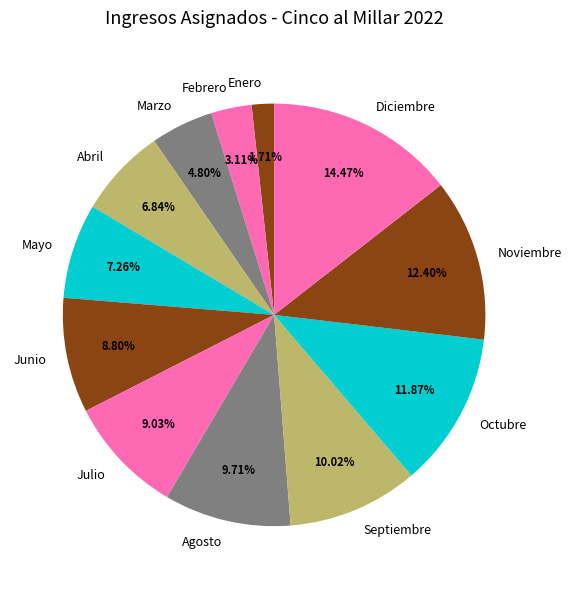

How many segments does this pie chart have?

12